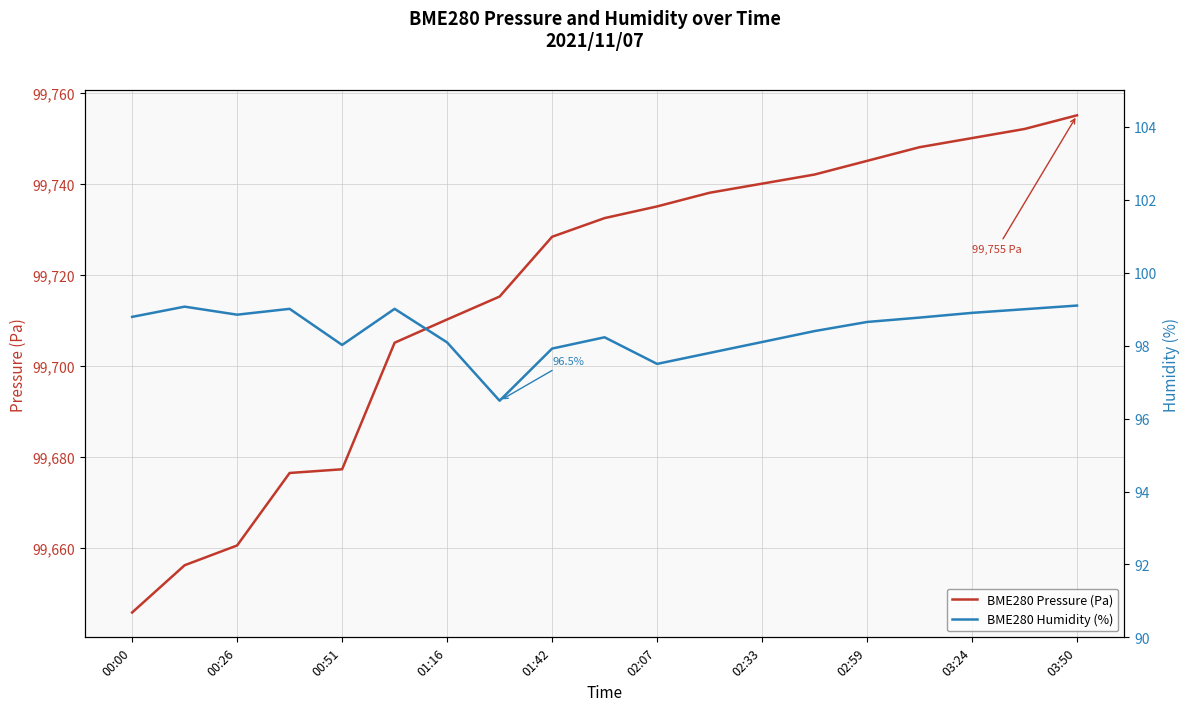

True or false: BME280 Humidity (%) and BME280 Pressure (Pa) intersect in this chart.

False